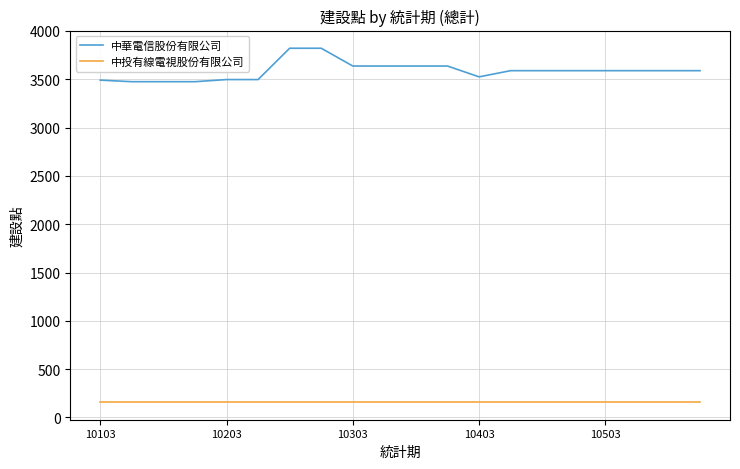

List the series in order of their overall mean, lowest first.

中投有線電視股份有限公司, 中華電信股份有限公司